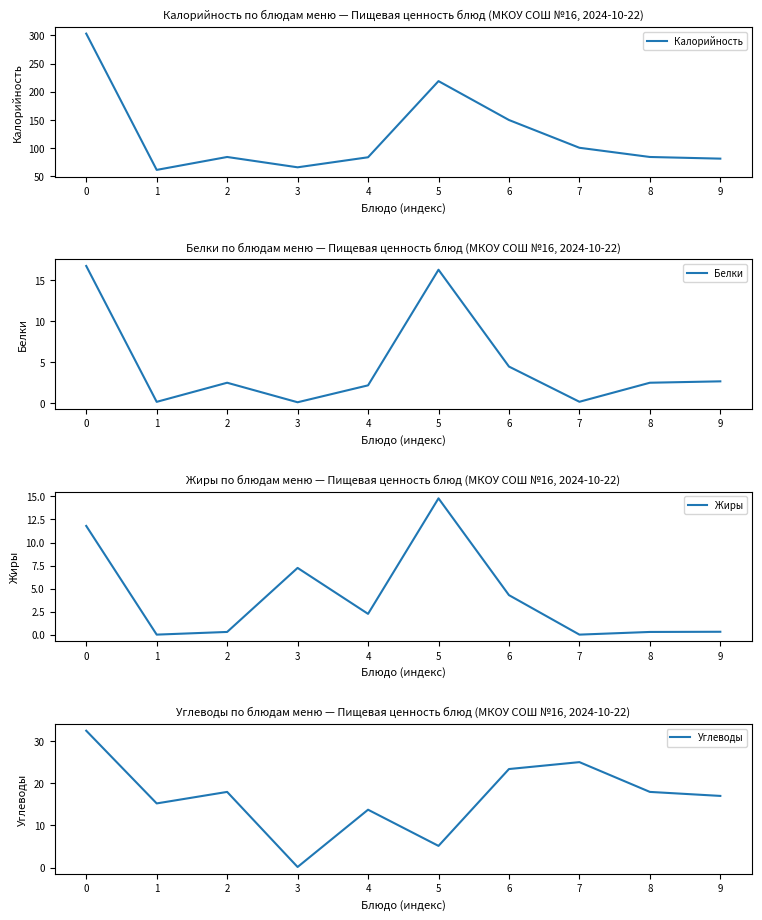

Between 3 and 9, which series saw the biggest shift?

Углеводы